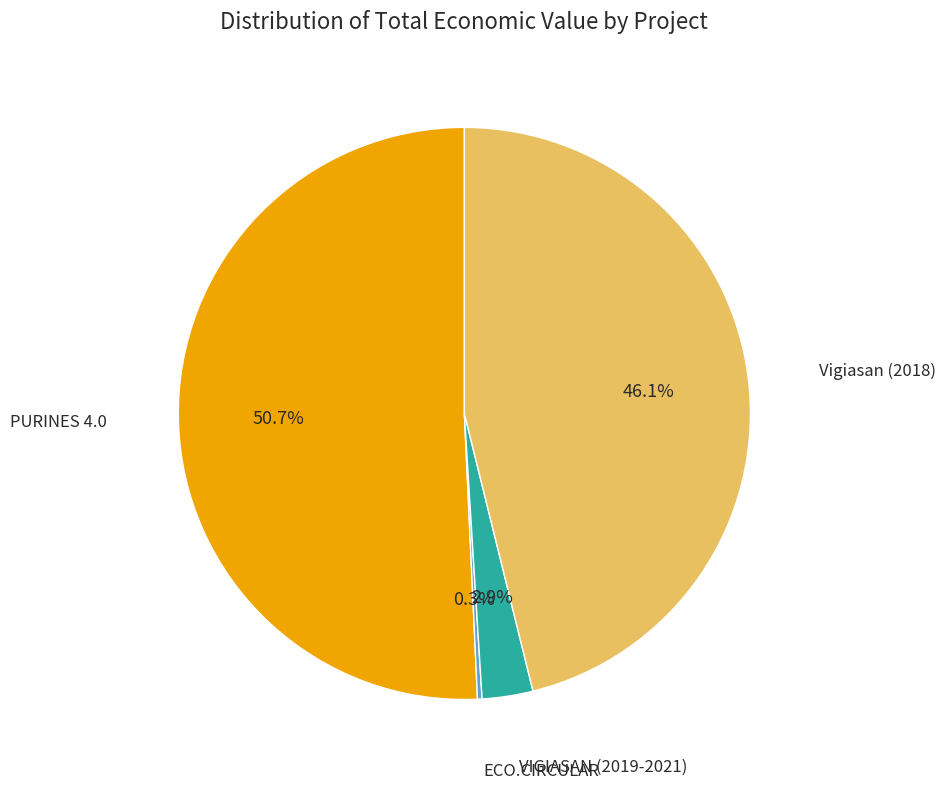

Is there any slice that represents more than half of the pie?

Yes